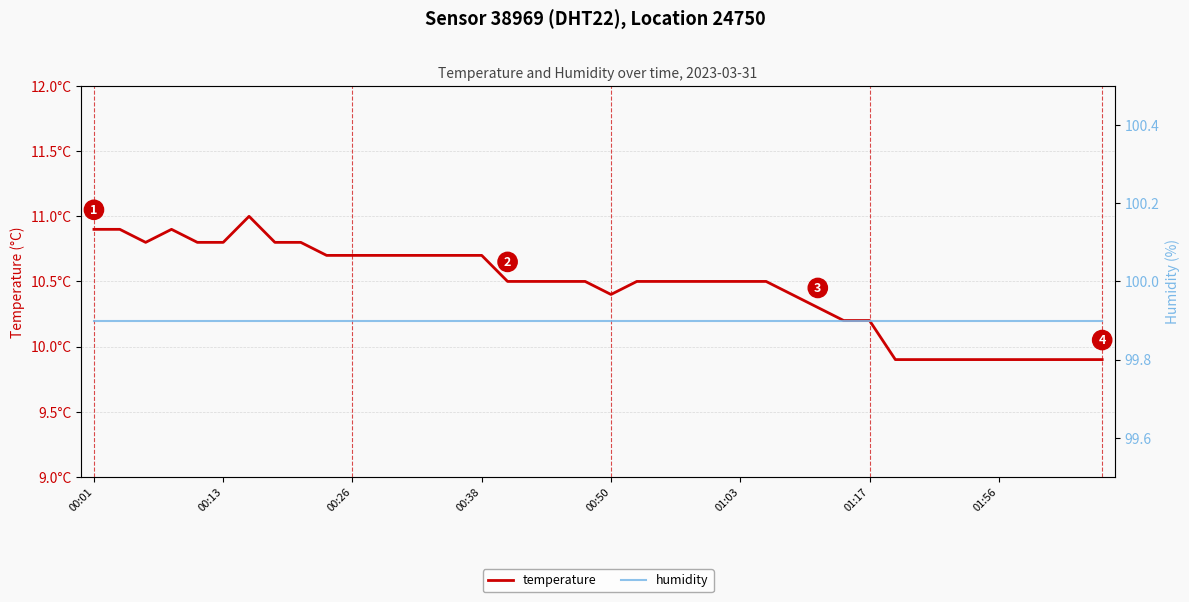

Which series has the largest range (max minus min)?

temperature